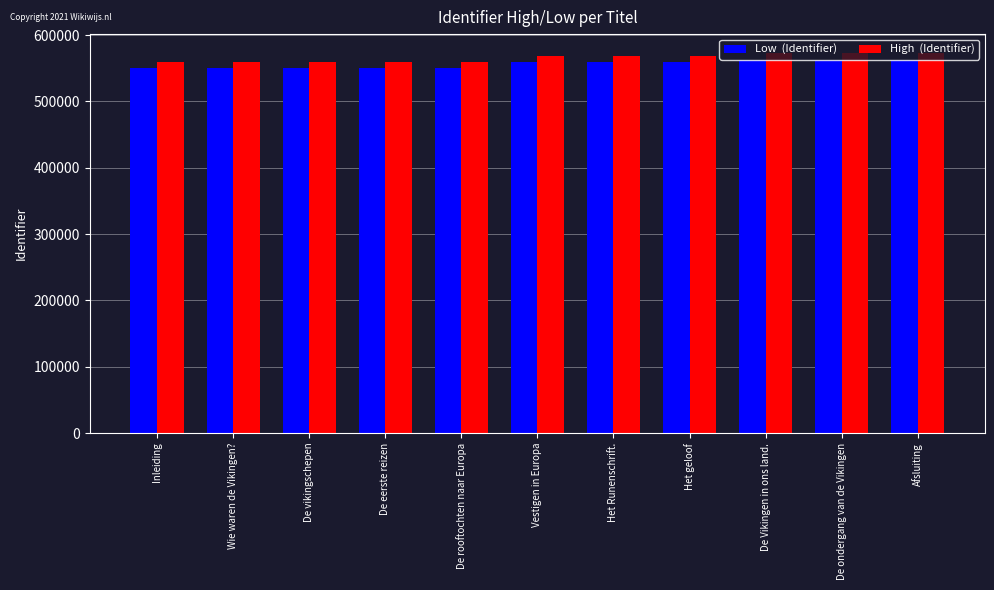

What is the spread (max minus min) of values at De vikingschepen?

10000